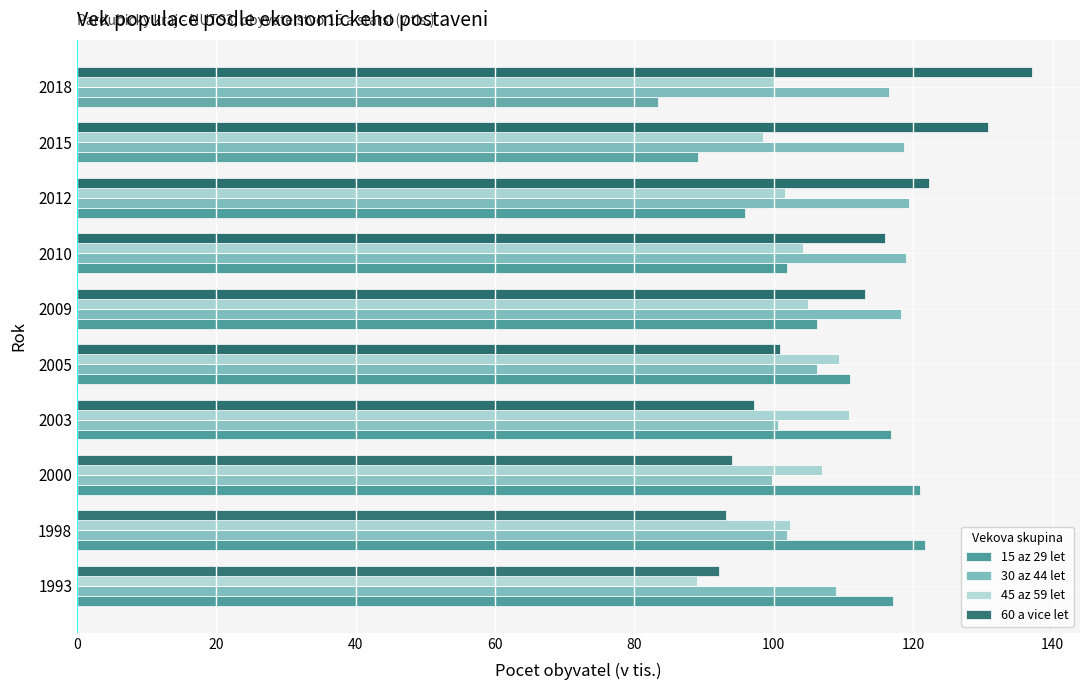

What is the difference between the highest and lowest values at 2005?

10.1